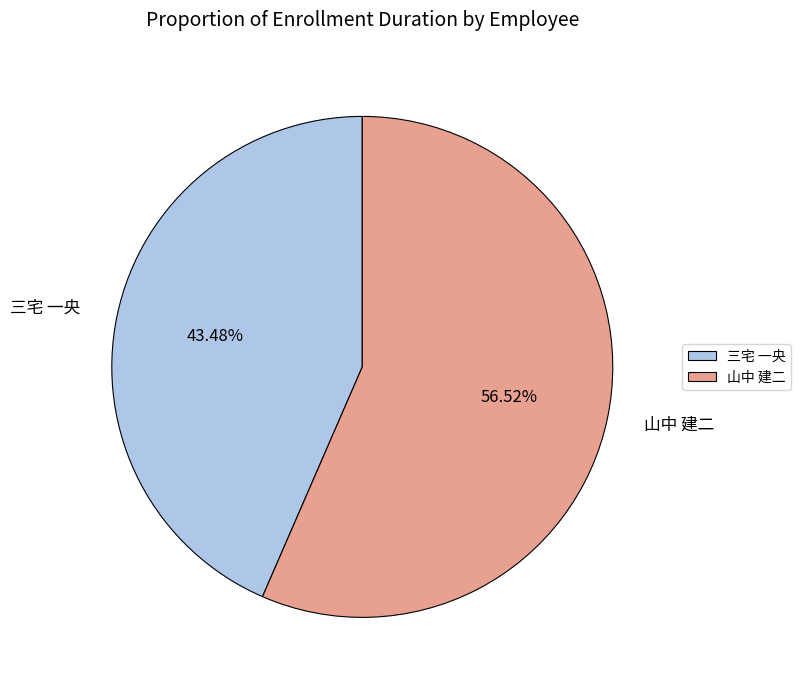

True or false: 山中 建二 accounts for 67% of the total.

False